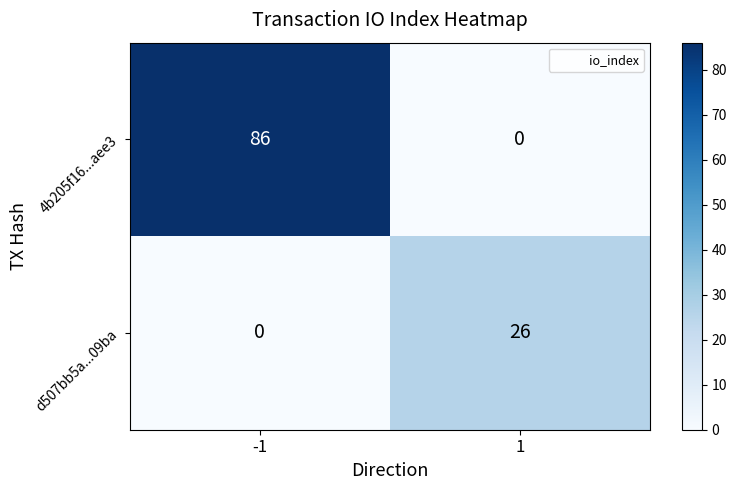

What is the difference between the highest and lowest values at -1?

86